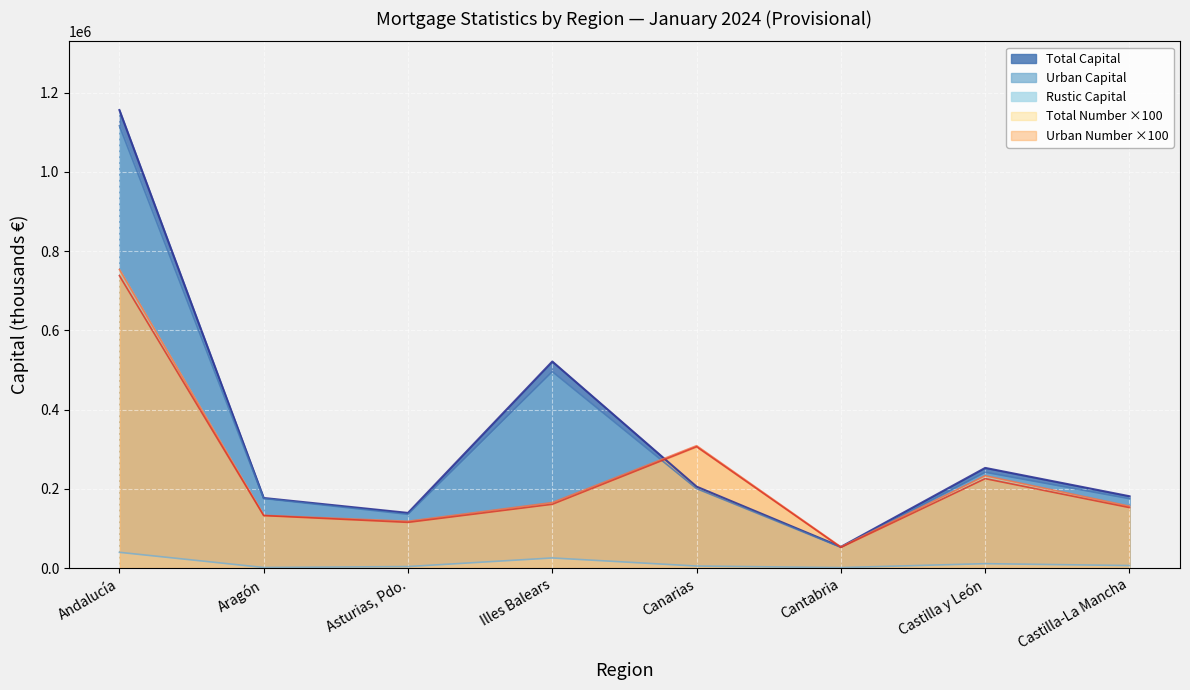

What is the spread (max minus min) of values at Asturias?

138011